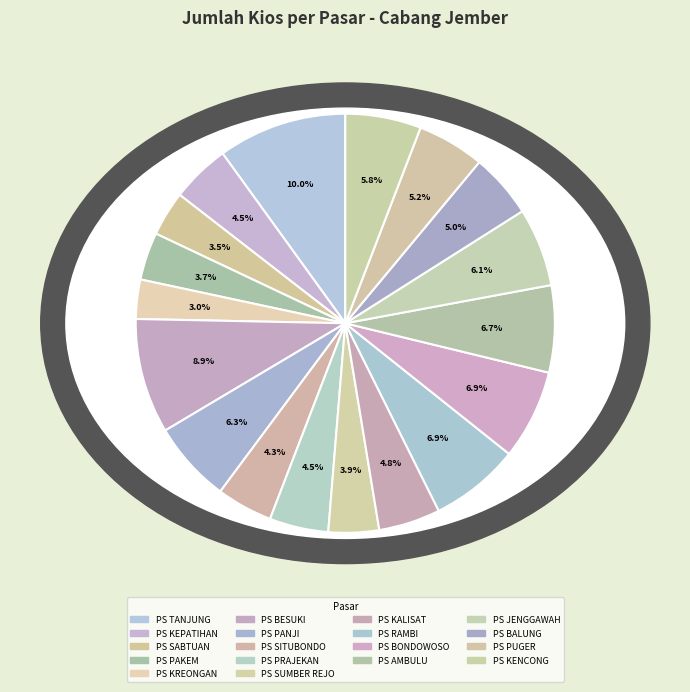

How much of the chart is everything except PS PANJI?

93.7%